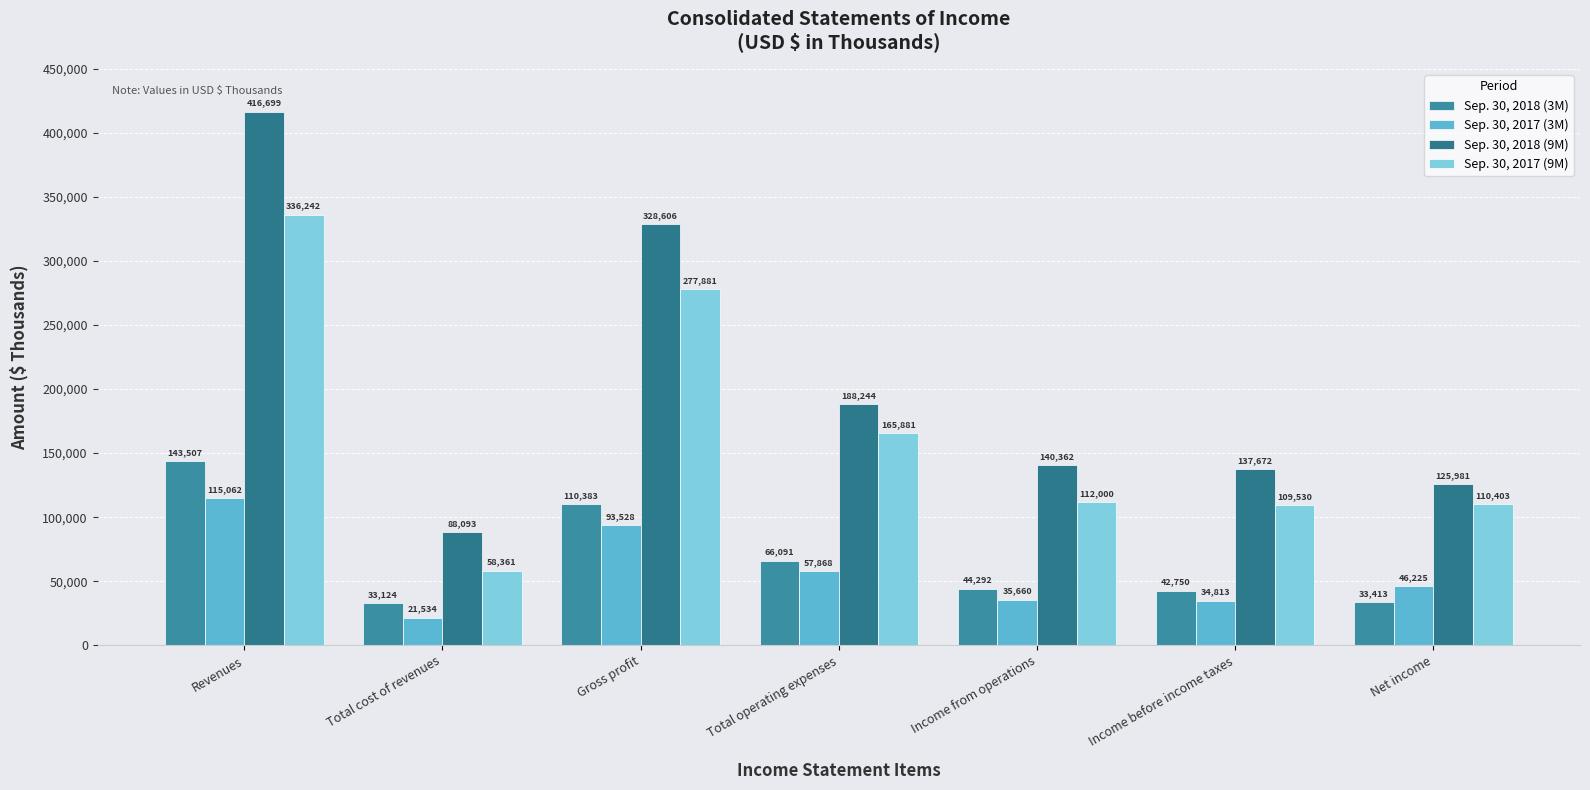

Are the bars horizontal?

No